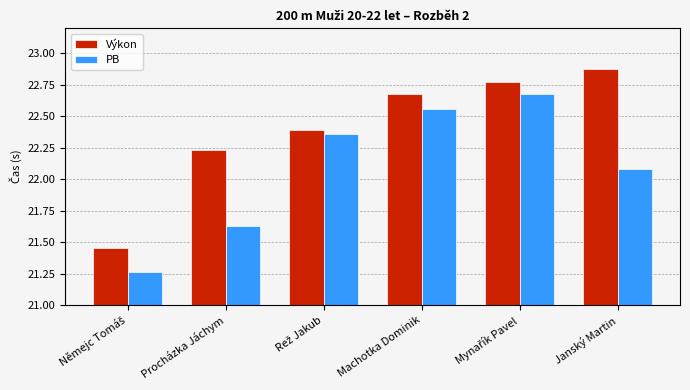

What is the difference between the maximum and minimum values in the Výkon series?

1.4